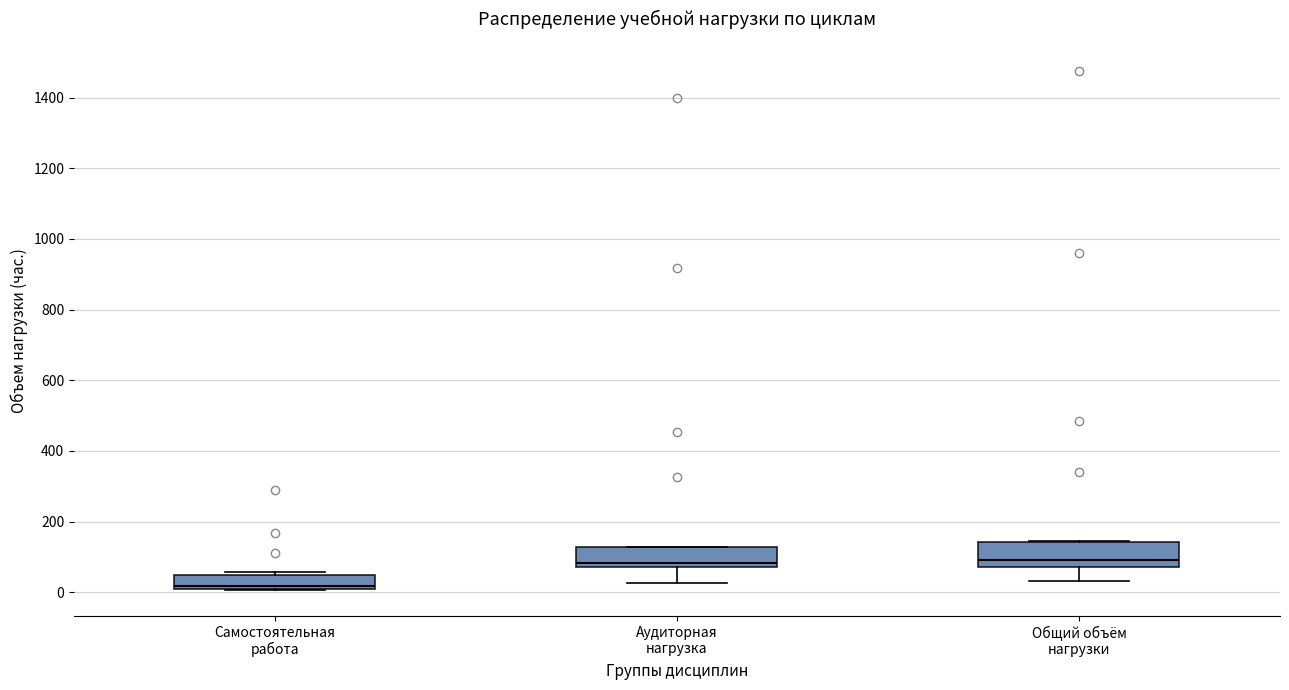

Reading left to right, read every box against the y-axis: the position of its median line, the range the box covers, and the ends of its whiskers. The values are not printed on the chart, so give them approximately, as read against the axis.

Самостоятельная работа: median 20 (just above the box's lower edge), box 20 to 40, whiskers 0 to 60
Аудиторная нагрузка: median 80 (just above the box's lower edge), box 80 to 120, whiskers 20 to 120
Общий объём нагрузки: median 100, box 80 to 140, whiskers 40 to 140